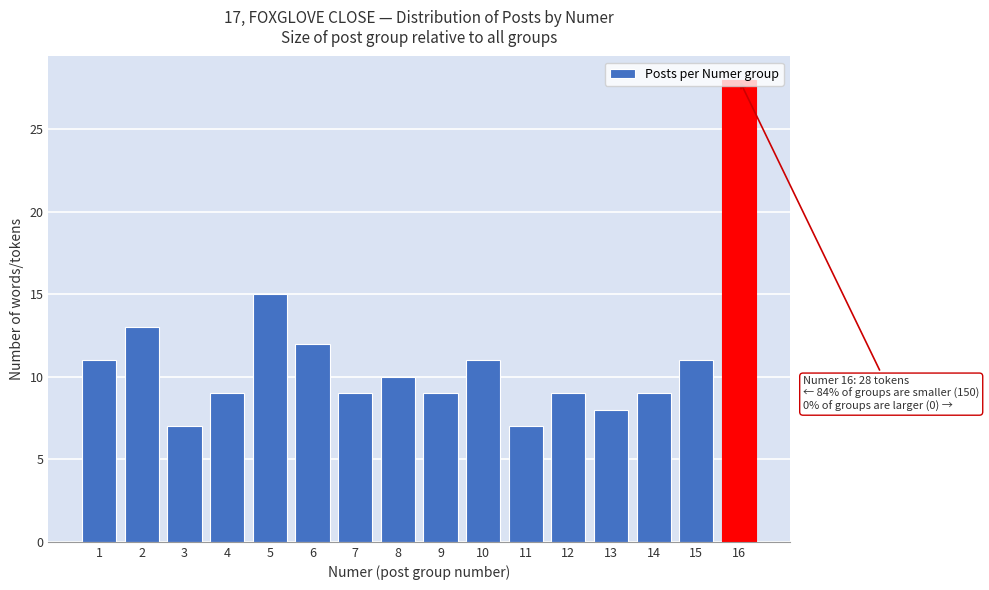

Which label corresponds to the largest value in the chart?

16